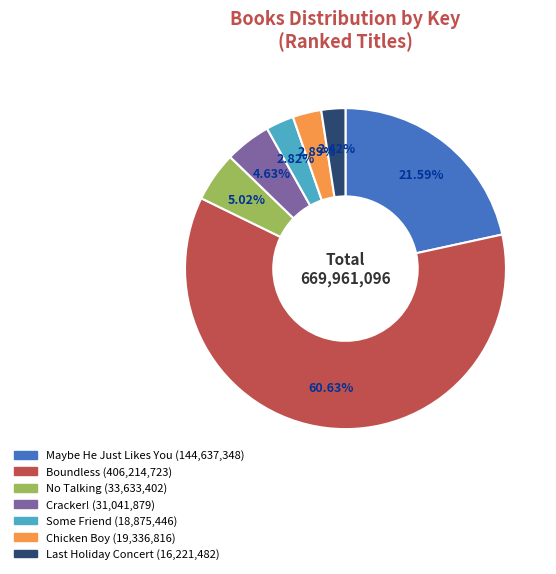

Combined, do Chicken Boy and Cracker! account for over 50%?

No